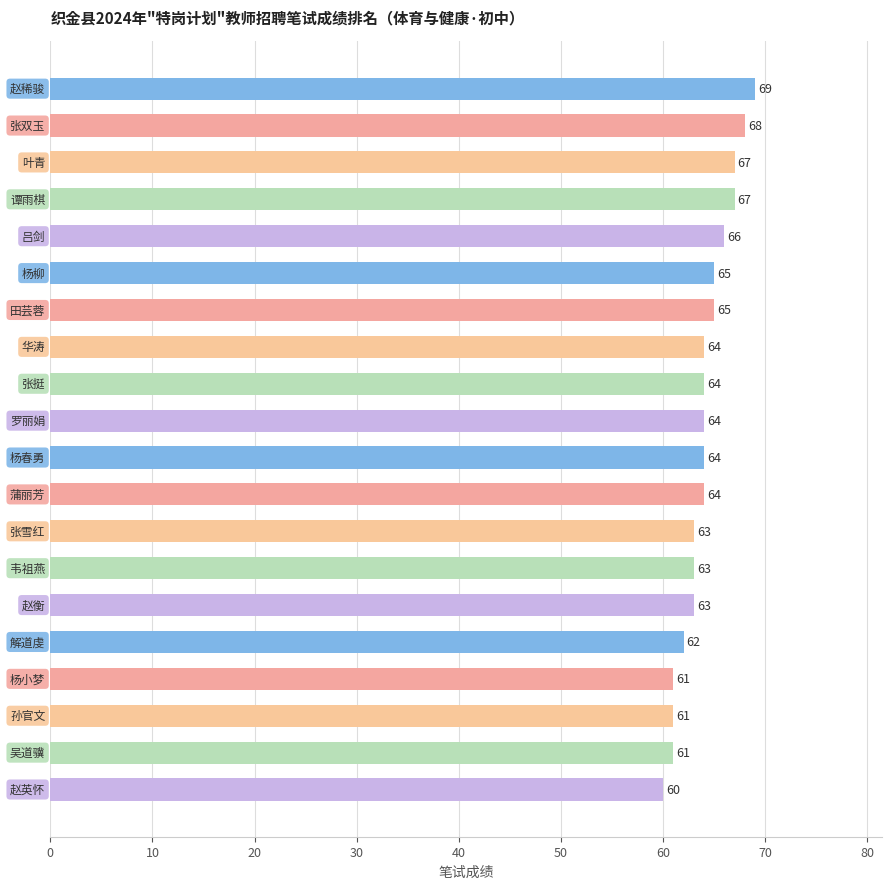

What is the maximum value shown in the chart?

69